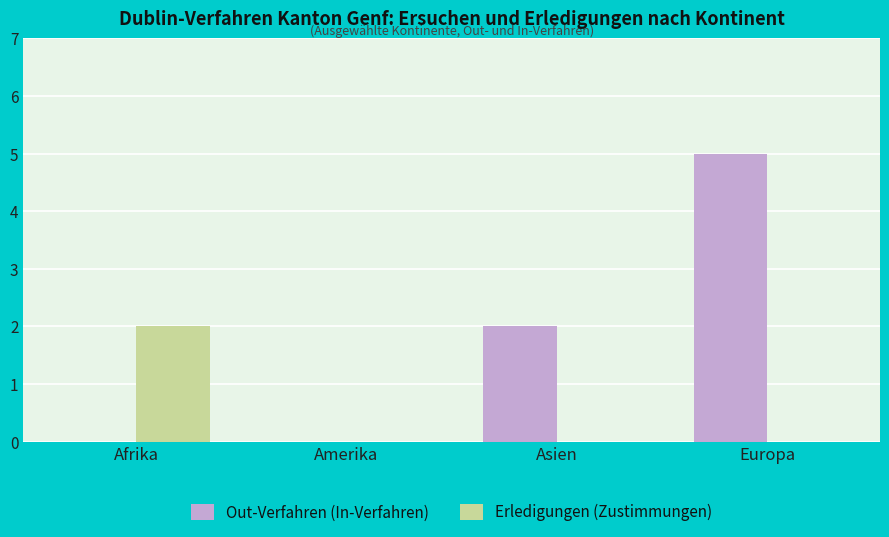

What is the greatest value displayed?

5